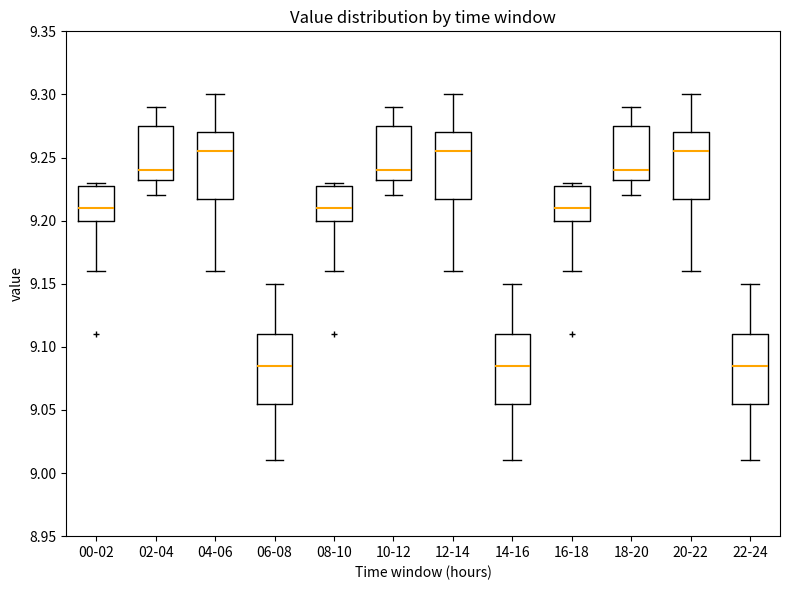

Reading left to right, transcribe this box plot: for each box, give where its median line is, the range the box spans, and where its two whiskers end, as read against the y-axis. The values are not printed on the chart, so give them approximately, as read against the axis.

00-02: median 9.210, box 9.200 to 9.230, whiskers 9.160 to 9.230 (just above the box's upper edge)
02-04: median 9.240, box 9.235 to 9.275, whiskers 9.220 to 9.290
04-06: median 9.255, box 9.220 to 9.270, whiskers 9.160 to 9.300
06-08: median 9.085, box 9.055 to 9.110, whiskers 9.010 to 9.150
08-10: median 9.210, box 9.200 to 9.230, whiskers 9.160 to 9.230 (just above the box's upper edge)
10-12: median 9.240, box 9.235 to 9.275, whiskers 9.220 to 9.290
12-14: median 9.255, box 9.220 to 9.270, whiskers 9.160 to 9.300
14-16: median 9.085, box 9.055 to 9.110, whiskers 9.010 to 9.150
16-18: median 9.210, box 9.200 to 9.230, whiskers 9.160 to 9.230 (just above the box's upper edge)
18-20: median 9.240, box 9.235 to 9.275, whiskers 9.220 to 9.290
20-22: median 9.255, box 9.220 to 9.270, whiskers 9.160 to 9.300
22-24: median 9.085, box 9.055 to 9.110, whiskers 9.010 to 9.150